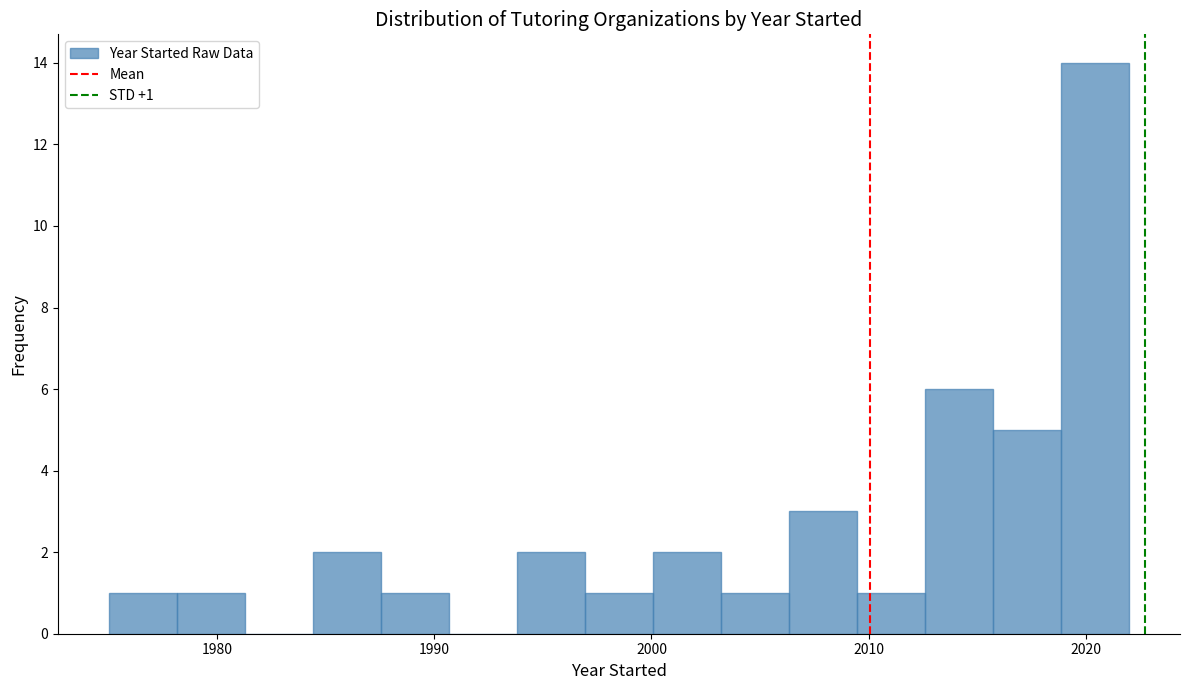

Read against the x-axis, roughly where is the centre of the tallest bar?

2020